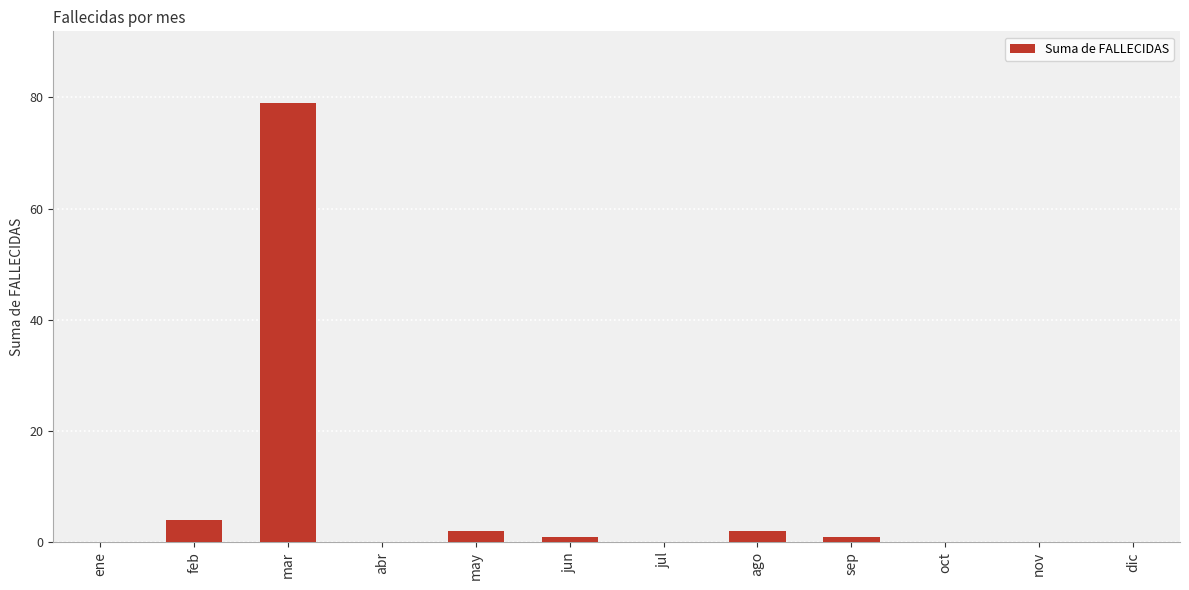

At which label does the data first exceed 1?

feb